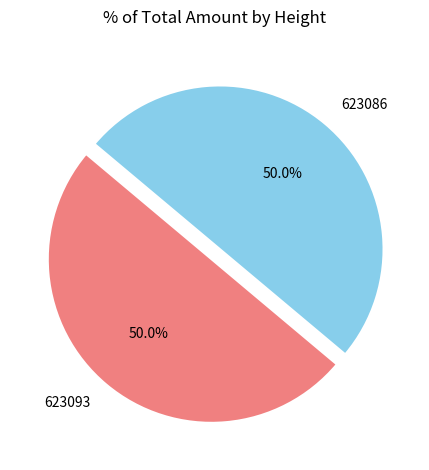

How many segments does this pie chart have?

2